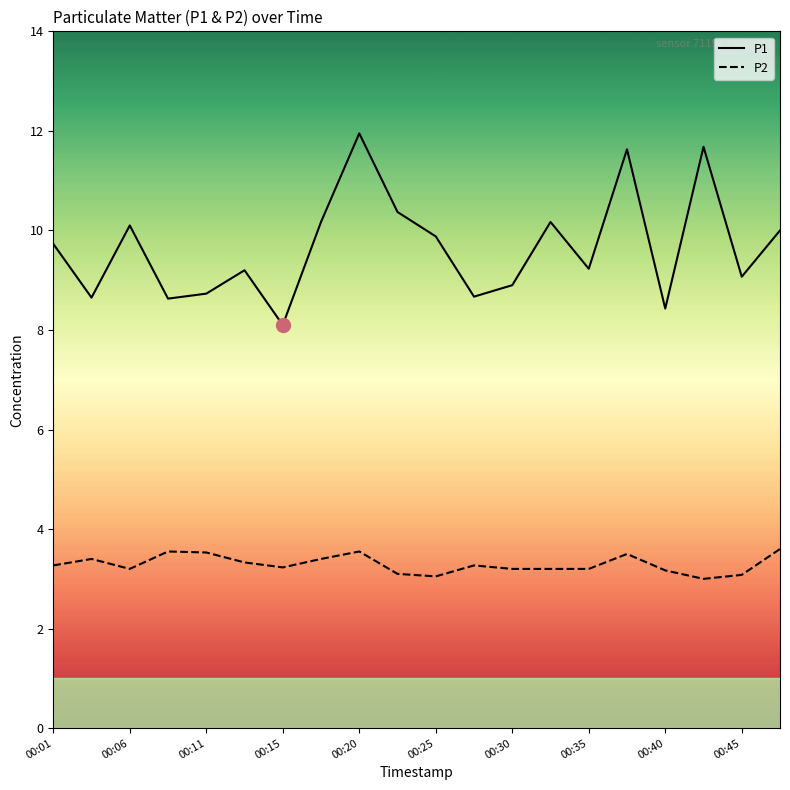

Which series has the largest range (max minus min)?

P1